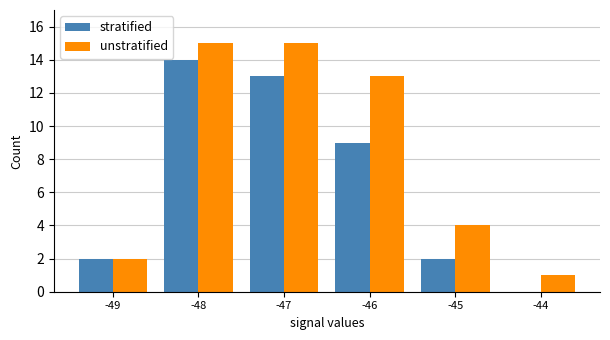

Is it true that stratified equals 0 at -44?

True